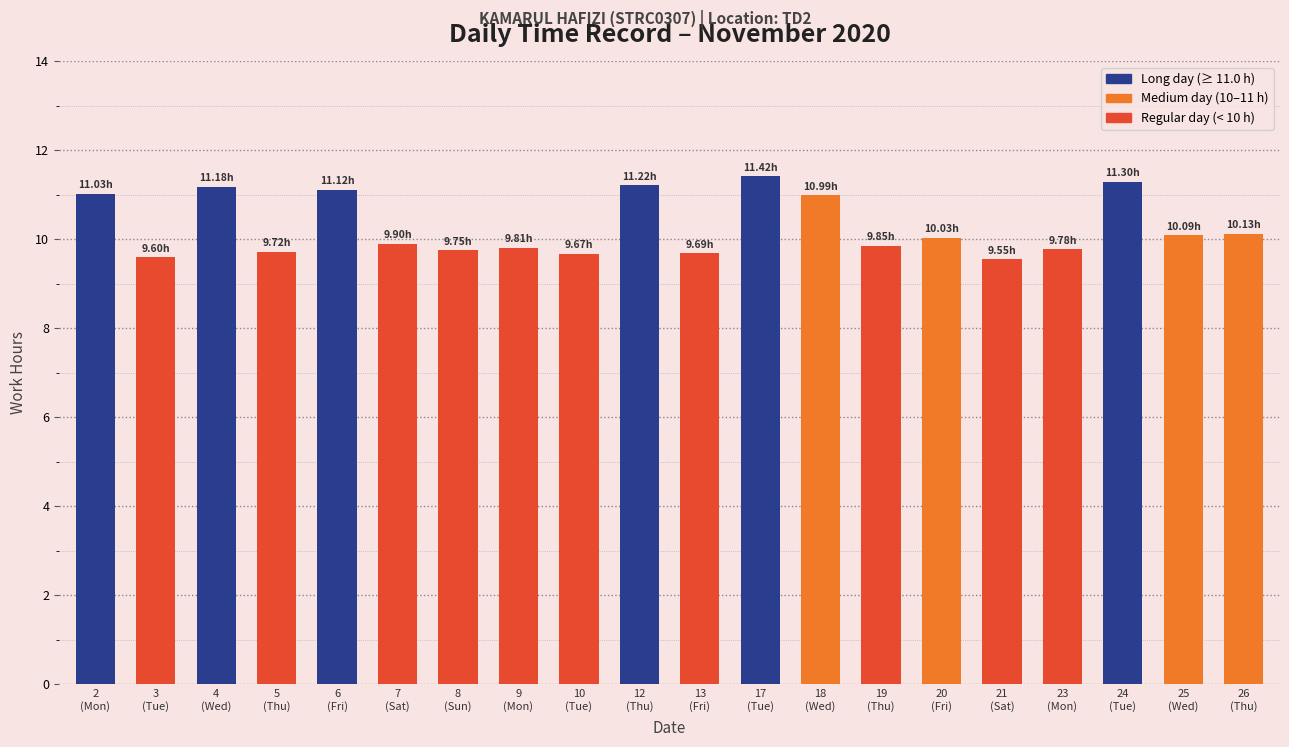

Are the bars grouped side by side (vs. stacked)?

No